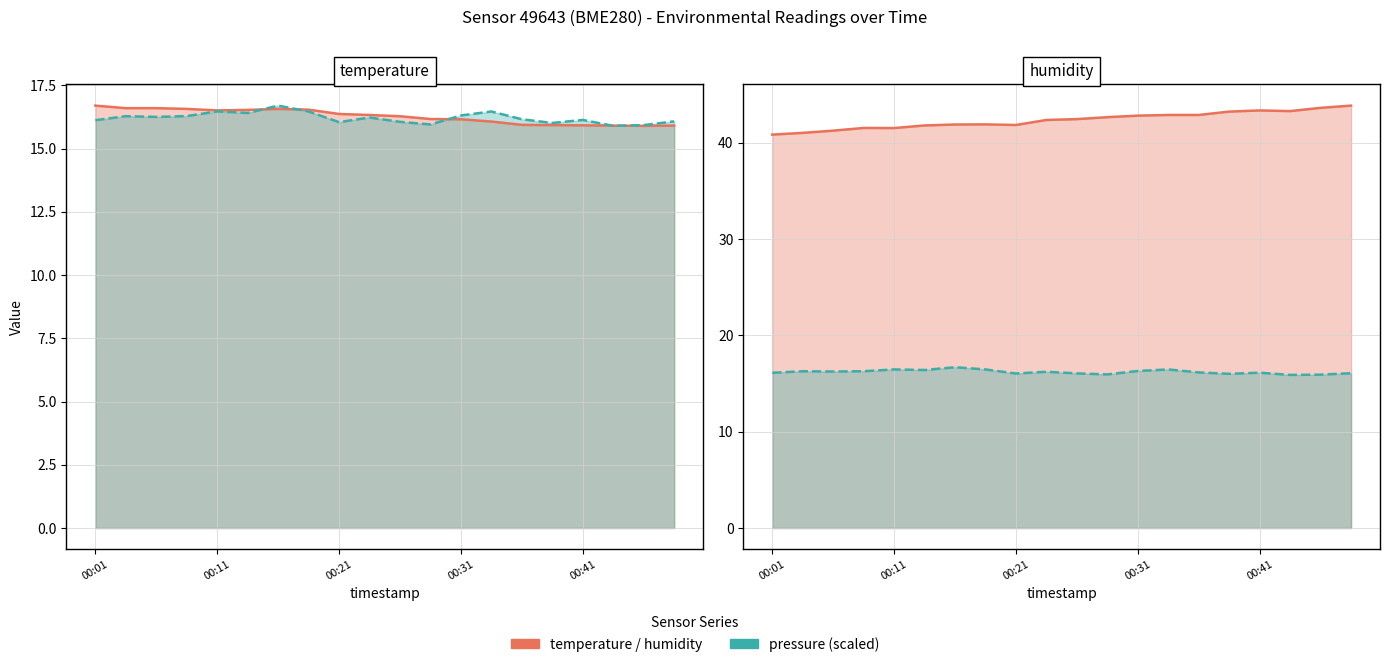

Which series has the largest total across all categories?

humidity